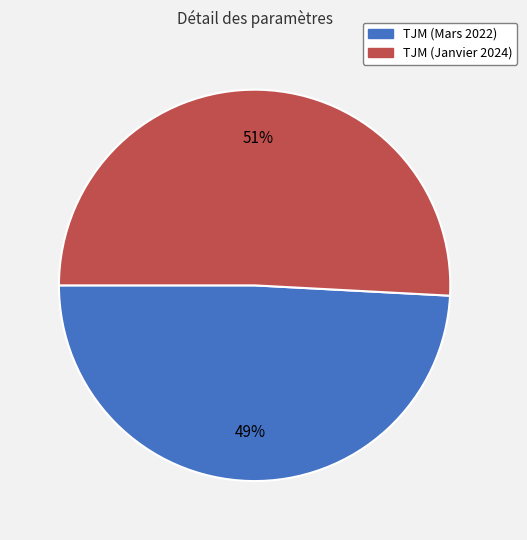

What is the majority slice?

TJM (Janvier 2024)